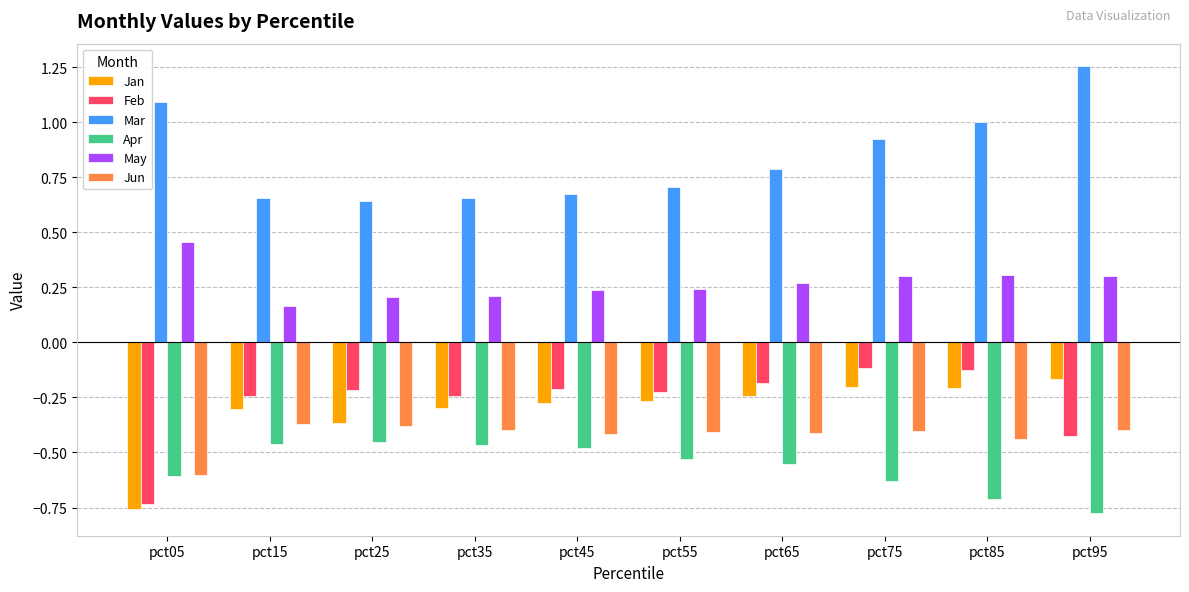

Which series has the largest total across all categories?

Mar